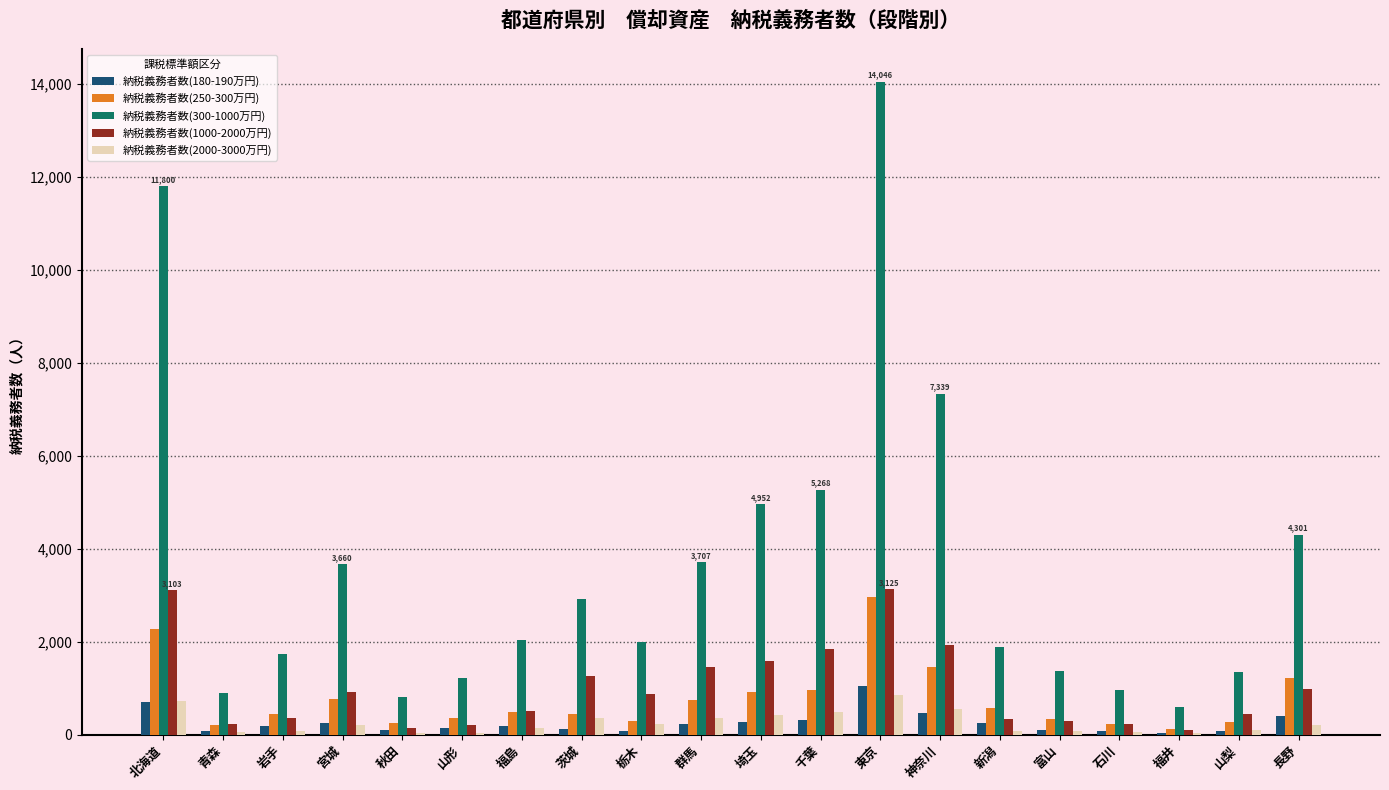

What is the total value across all series at 千葉?

8863